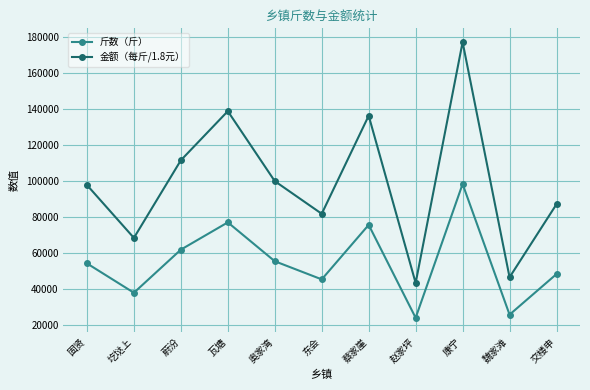

Which series changed the most between 瓦塘 and 赵家坪?

金额（每斤/1.8元）